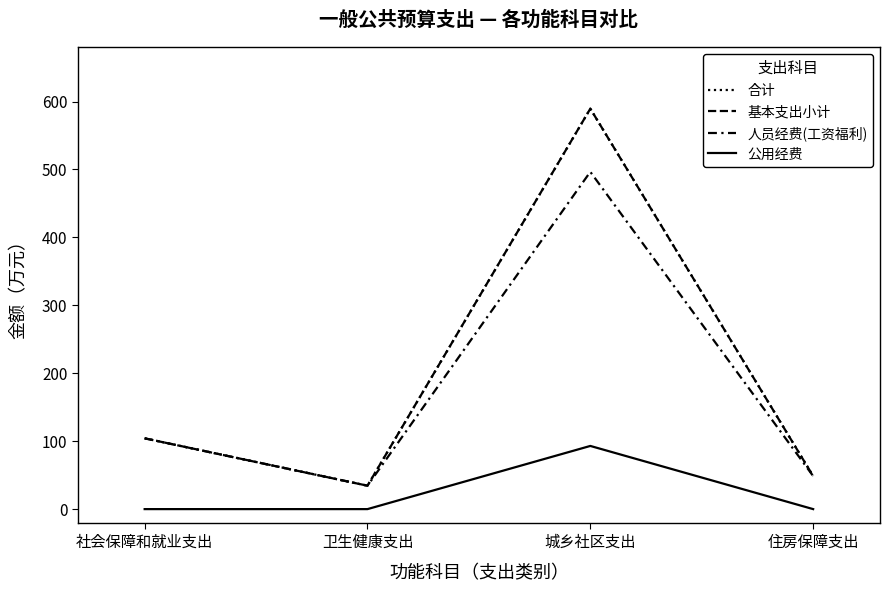

Between 卫生健康支出 and 城乡社区支出, which is larger?

城乡社区支出